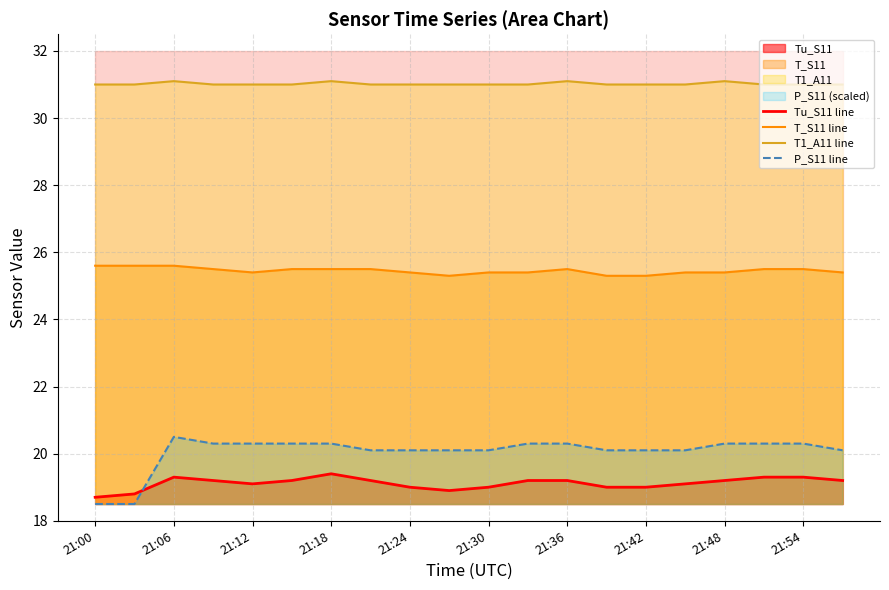

What is the maximum value for T_S11 line?

25.6